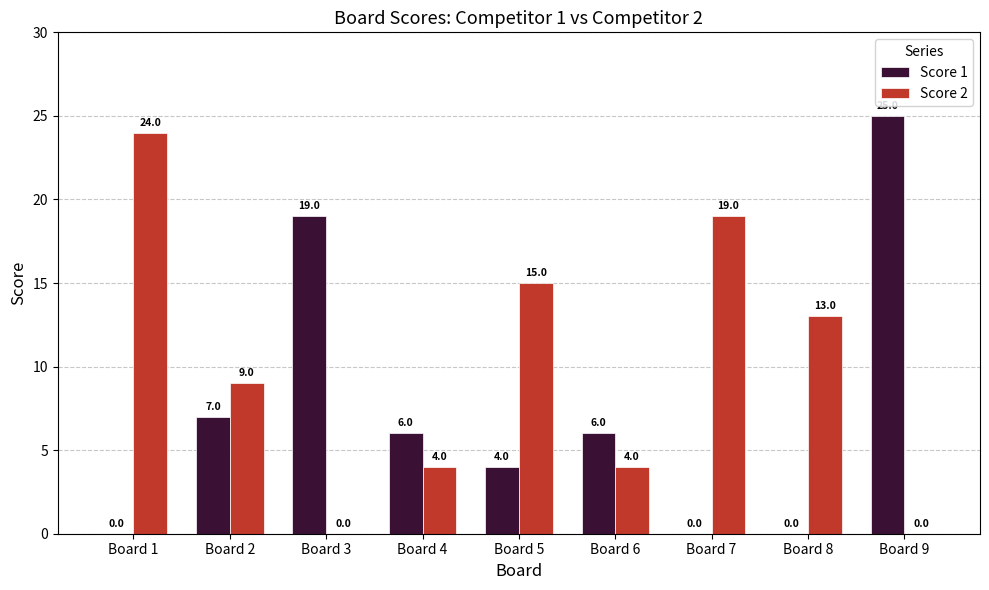

The value of Score 2 at Board 1 is 36. True or false?

False